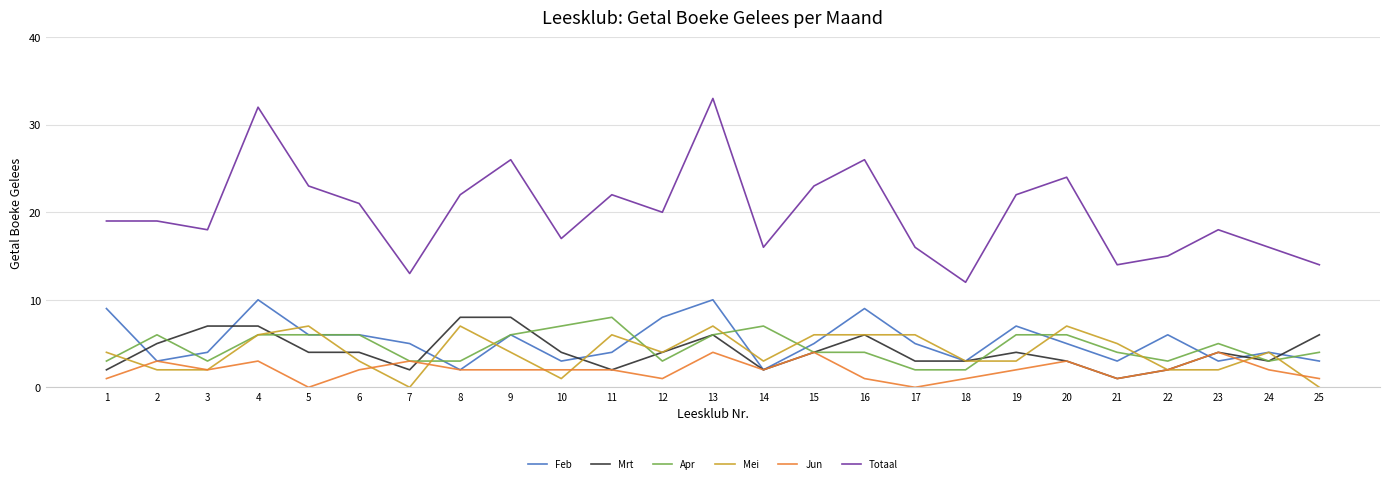

Which series has the largest range (max minus min)?

Totaal